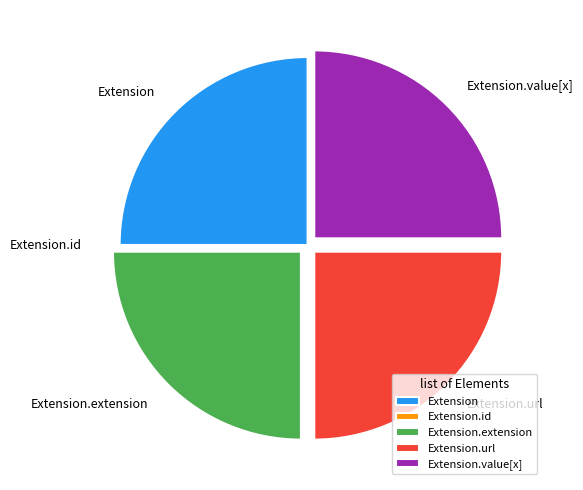

What is the ratio of the value at Extension.value[x] to the value at Extension.extension?

1.0